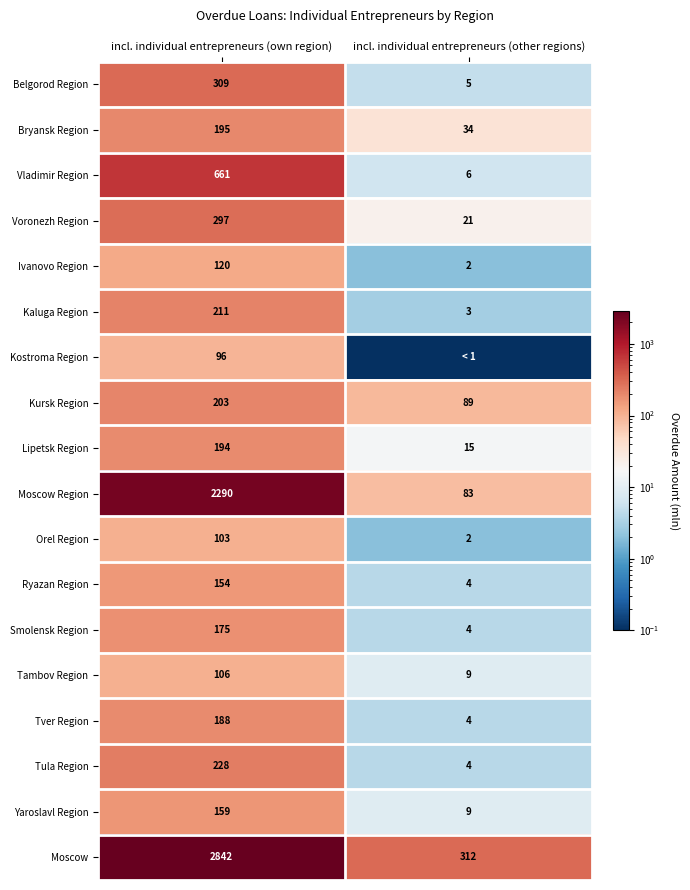

What is the minimum value shown in the chart?

0.1